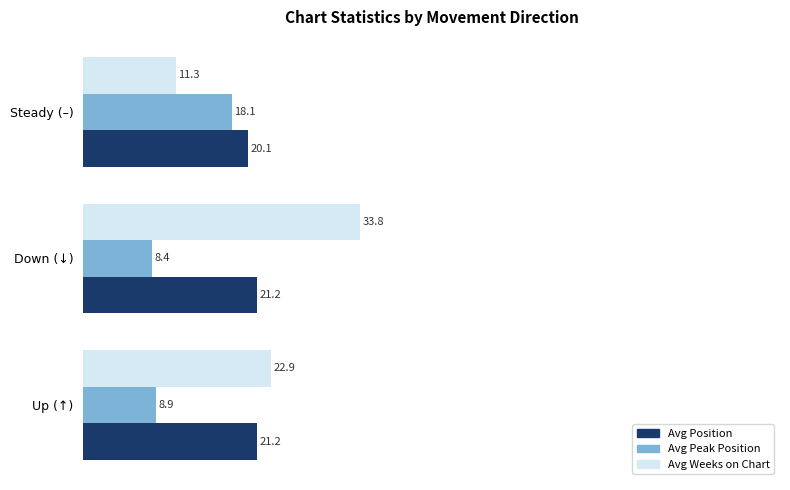

At which category does the chart reach its peak across all series?

Down (↓)